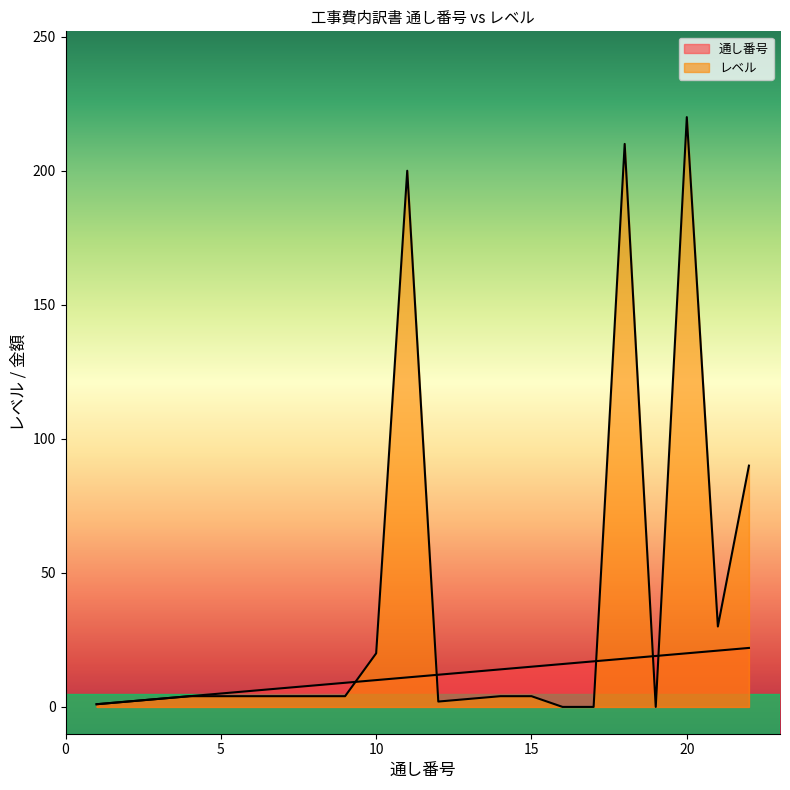

Is it true that レベル equals 2 at 12?

True